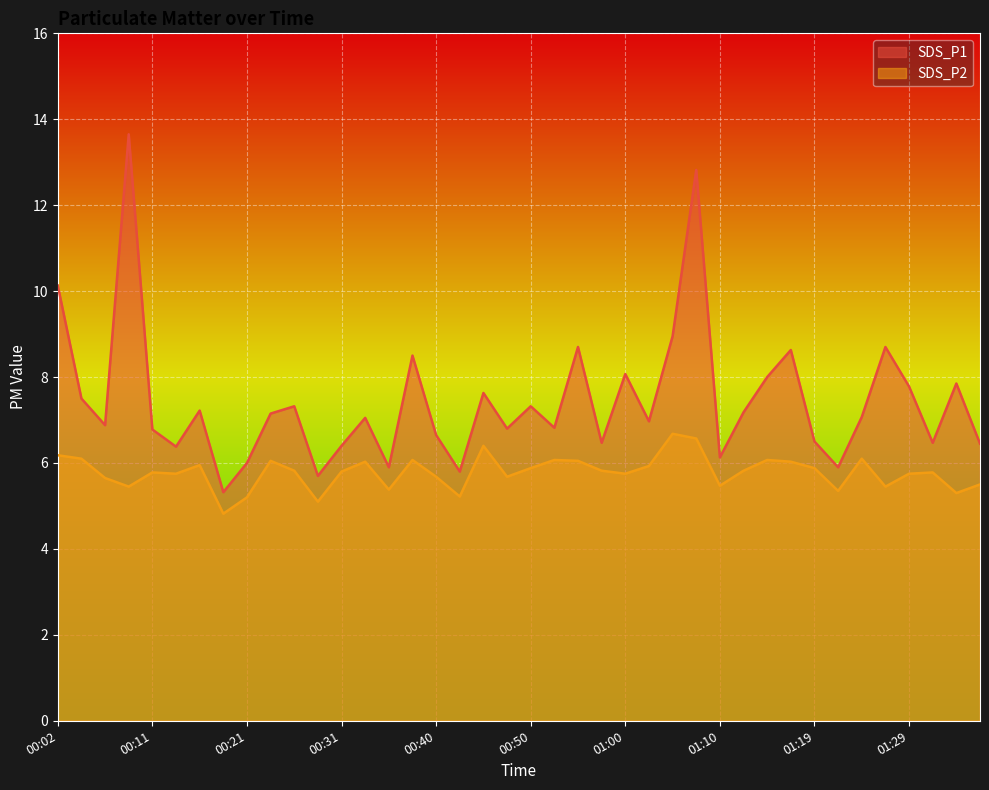

Reading left to right, extract all data points from this chart.

SDS_P1: 10.1	7.5	6.9	13.7	6.8	6.4	7.2	5.3	6.0	7.2	7.3	5.7	6.4	7.0	5.9	8.5	6.7	5.8	7.6	6.8	7.3	6.8	8.7	6.5	8.1	7.0	8.9	12.8	6.1	7.2	8.0	8.6	6.5	5.9	7.1	8.7	7.8	6.5	7.8	6.5
SDS_P2: 6.2	6.1	5.7	5.5	5.8	5.8	6.0	4.8	5.2	6.0	5.8	5.1	5.8	6.0	5.4	6.1	5.7	5.2	6.4	5.7	5.9	6.1	6.0	5.8	5.8	5.9	6.7	6.6	5.5	5.8	6.1	6.0	5.9	5.3	6.1	5.5	5.8	5.8	5.3	5.5